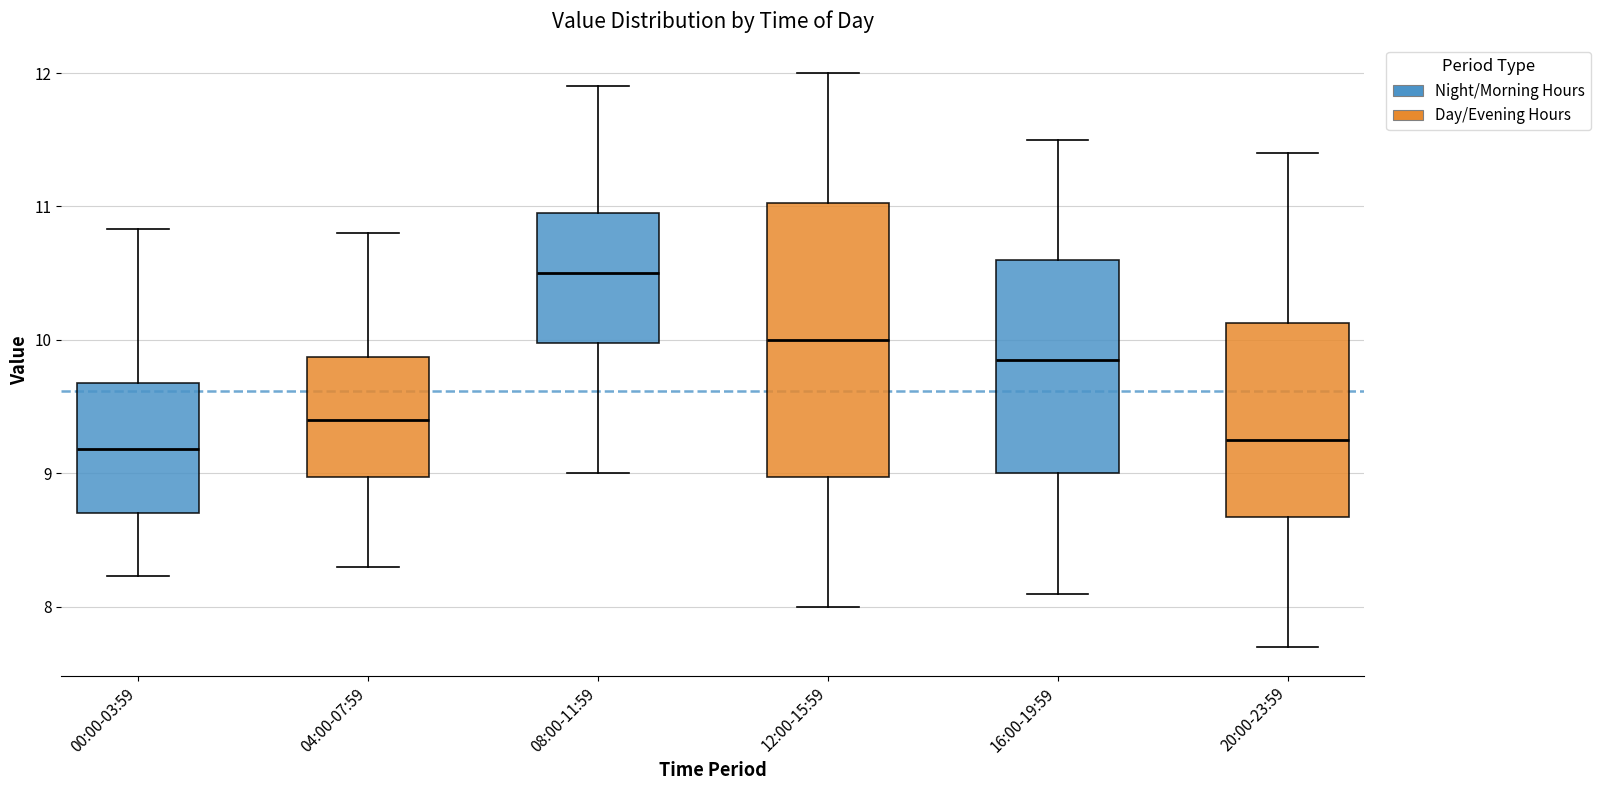

Where is the lower edge of the box for 20:00-23:59 on the y-axis? The values are not printed on the chart, so give them approximately, as read against the axis.

8.7